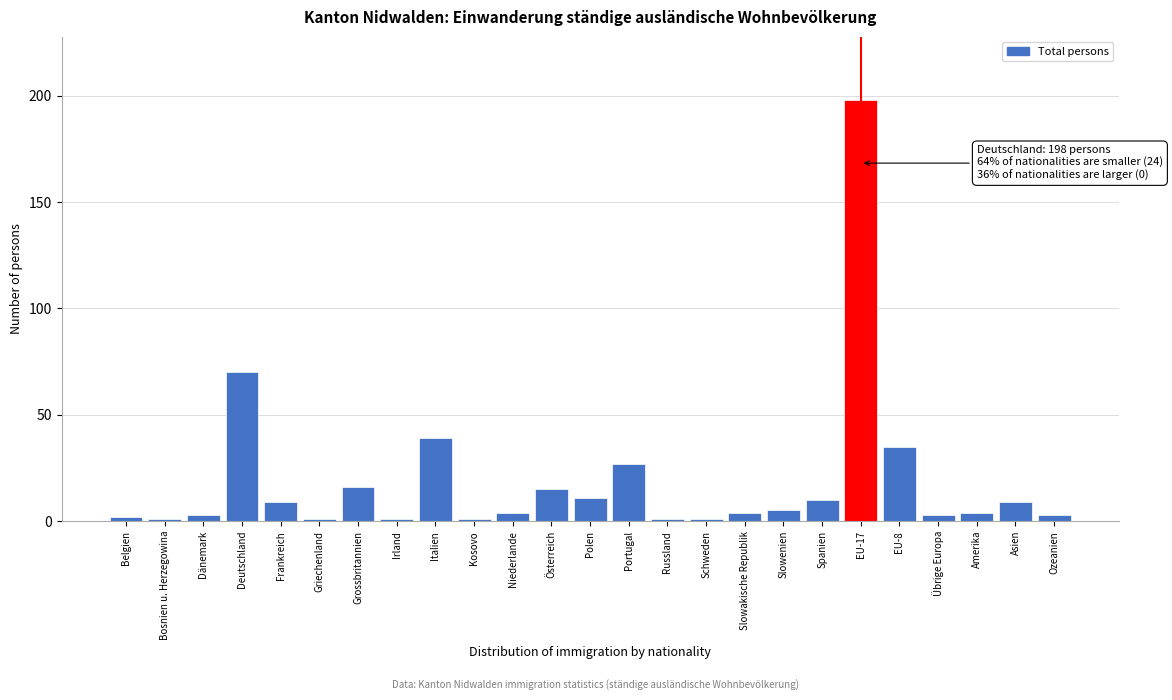

Reading left to right, extract all data points from this chart.

Belgien=2	Bosnien u. Herzegowina=1	Dänemark=3	Deutschland=70	Frankreich=9	Griechenland=1	Grossbritannien=16	Irland=1	Italien=39	Kosovo=1	Niederlande=4	Österreich=15	Polen=11	Portugal=27	Russland=1	Schweden=1	Slowakische Republik=4	Slowenien=5	Spanien=10	EU-17=198	EU-8=35	Übrige Europa=3	Amerika=4	Asien=9	Ozeanien=3